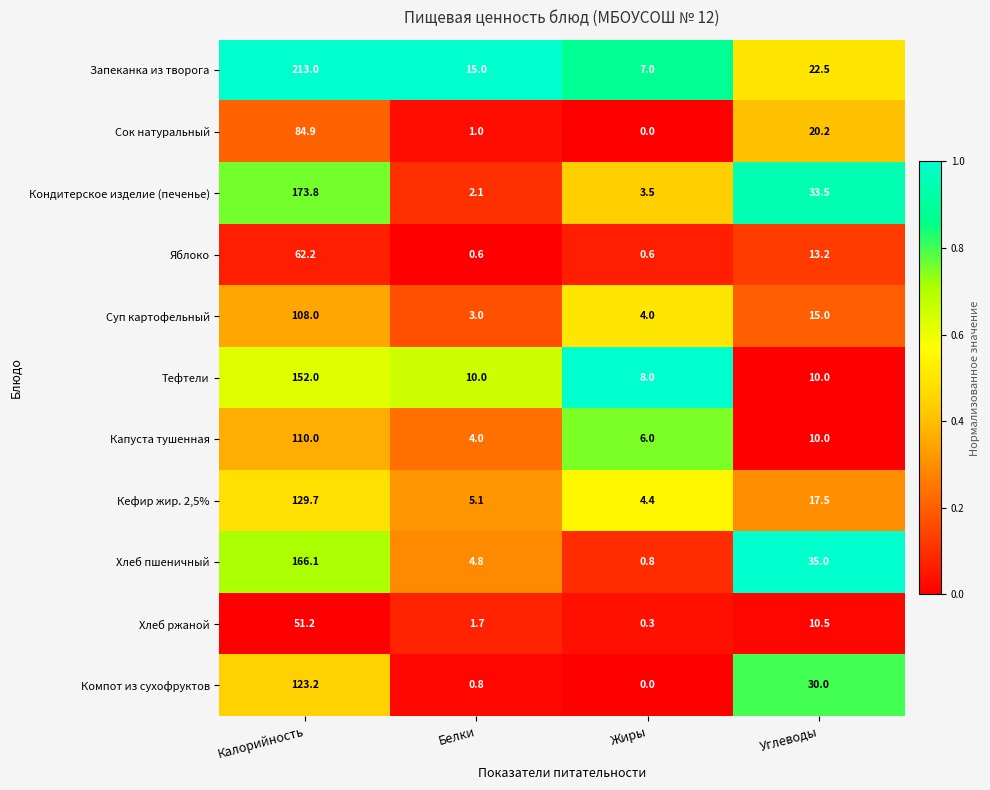

What is the difference between the second highest and minimum values in the Кефир жир. 2,5% series?

13.1